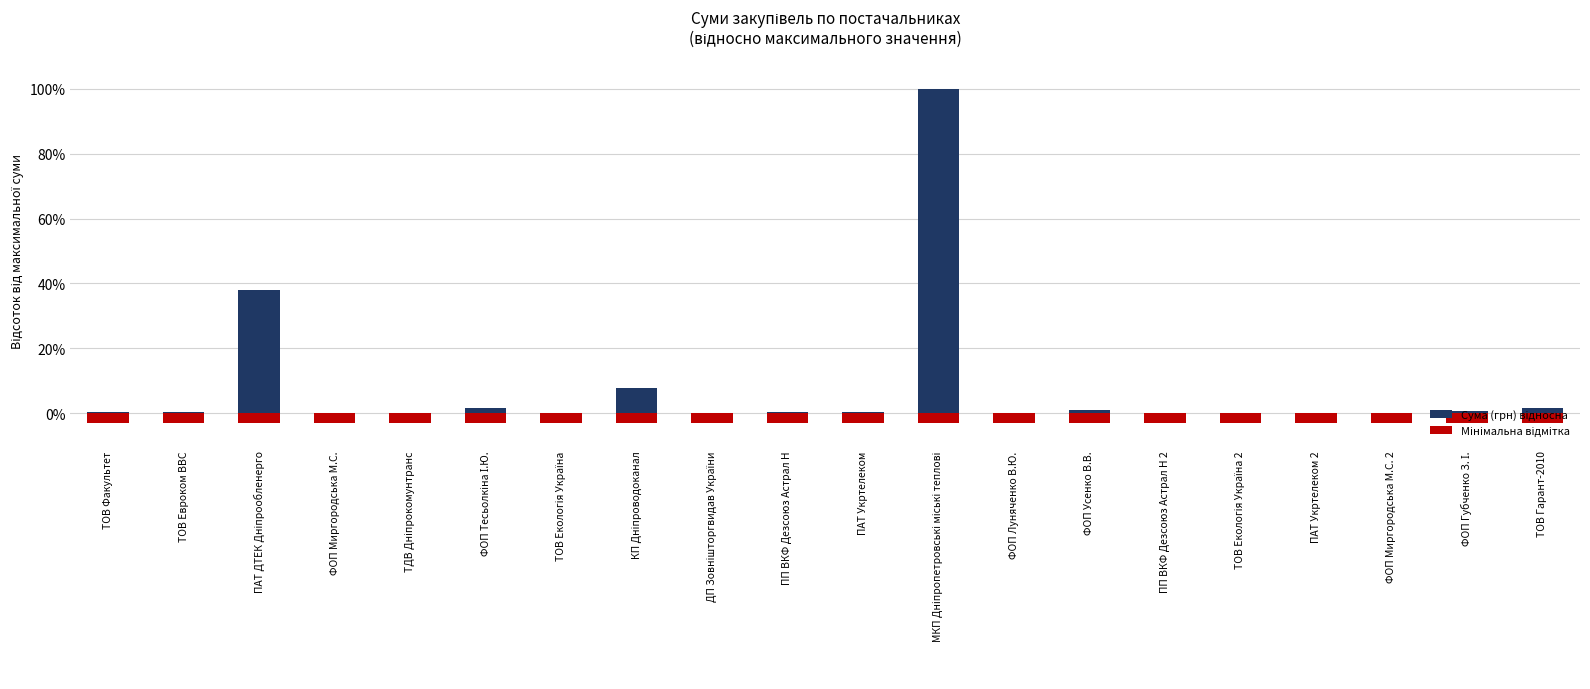

What is the value of the Мінімальна відмітка bar at the 13th from the left?

-3.0